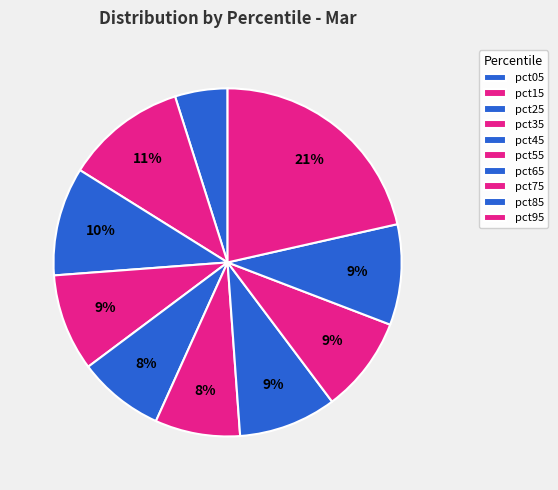

To the nearest percent, what is the combined percentage of pct65 and pct85?

18%